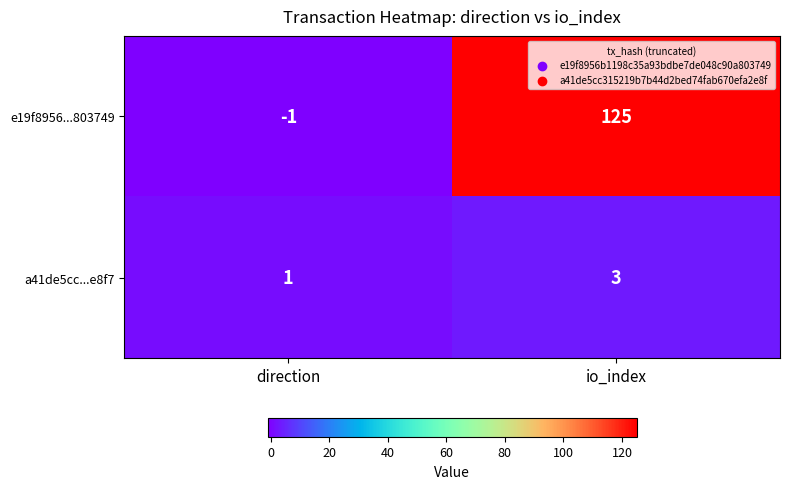

Which series has the widest spread of values?

e19f8956...803749